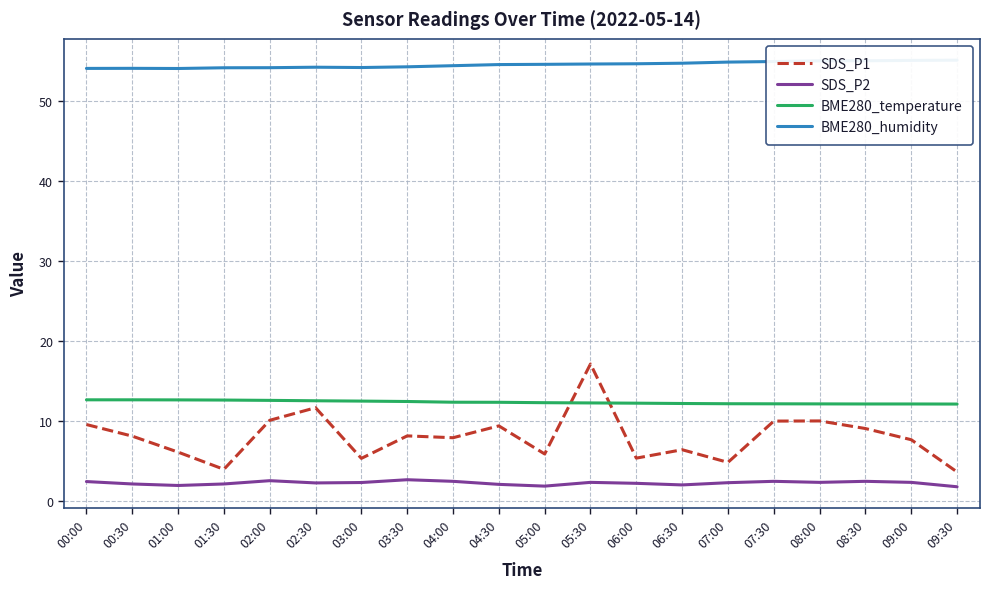

List the labels in order of SDS_P1 value, smallest first.

09:30, 01:30, 07:00, 03:00, 06:00, 05:00, 01:00, 06:30, 09:00, 04:00, 00:30, 03:30, 08:30, 04:30, 00:00, 07:30, 08:00, 02:00, 02:30, 05:30